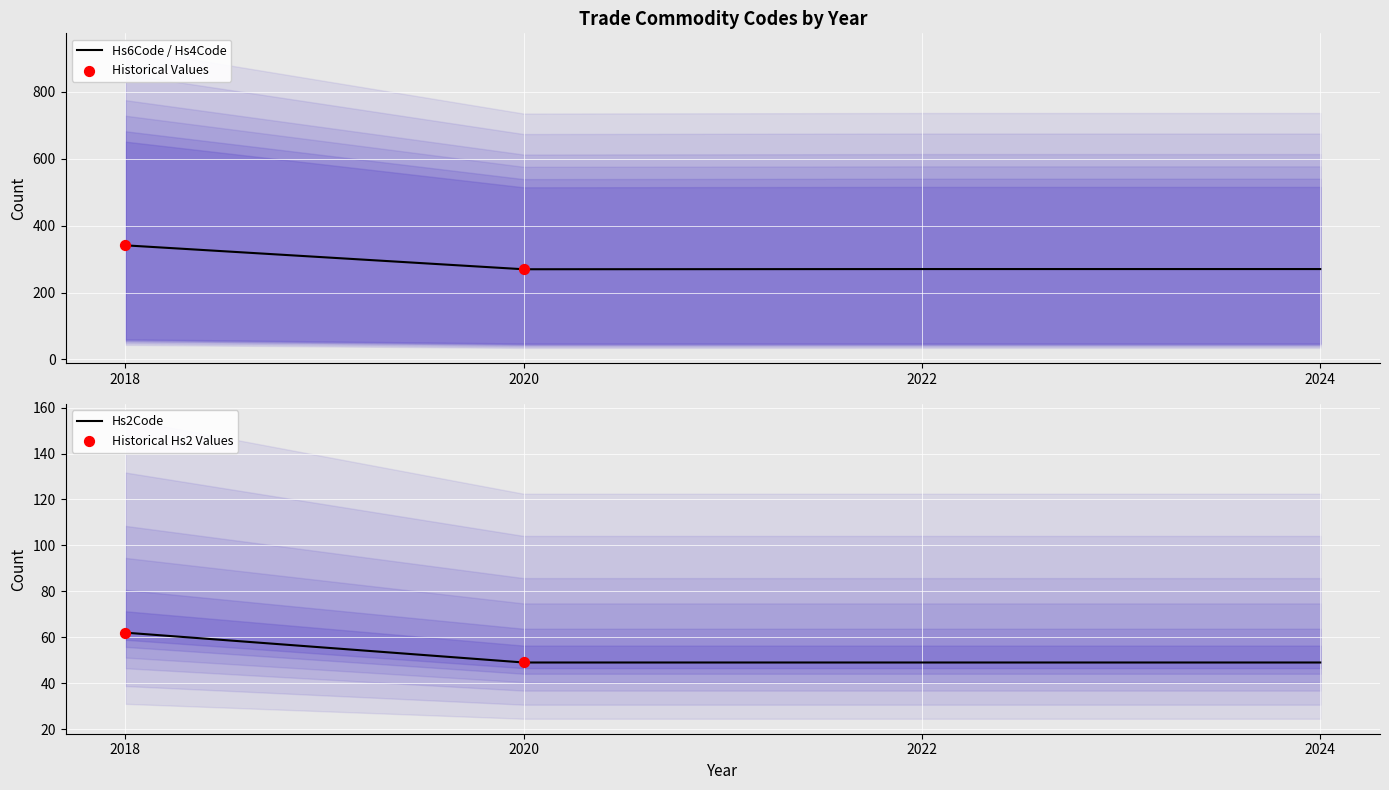

What is the total value across all series at 2022?

319.2